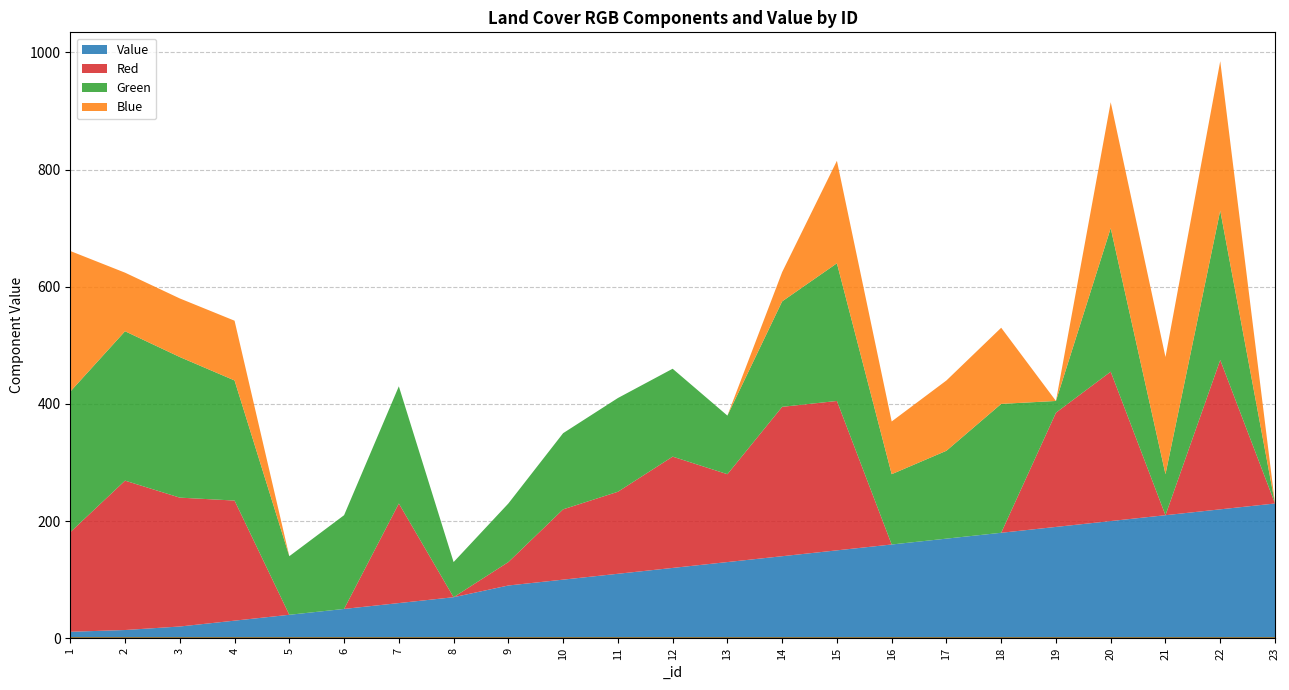

Is it true that Green equals 100 at 21?

False